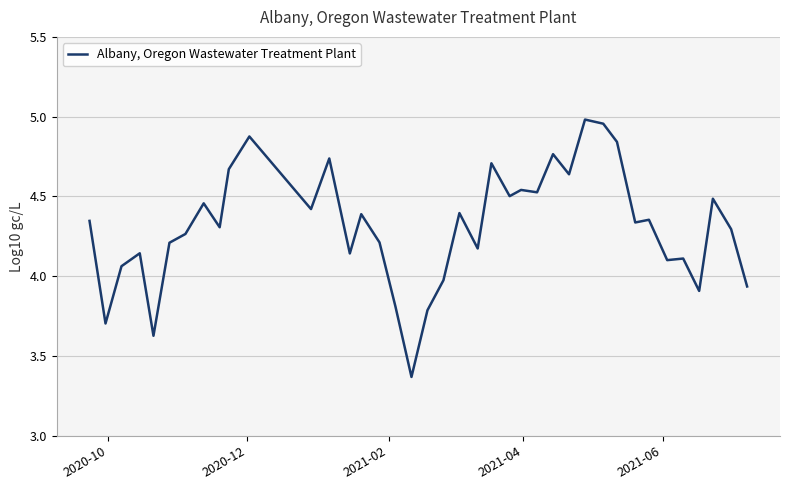

What is the difference between the maximum and minimum values?

1.6